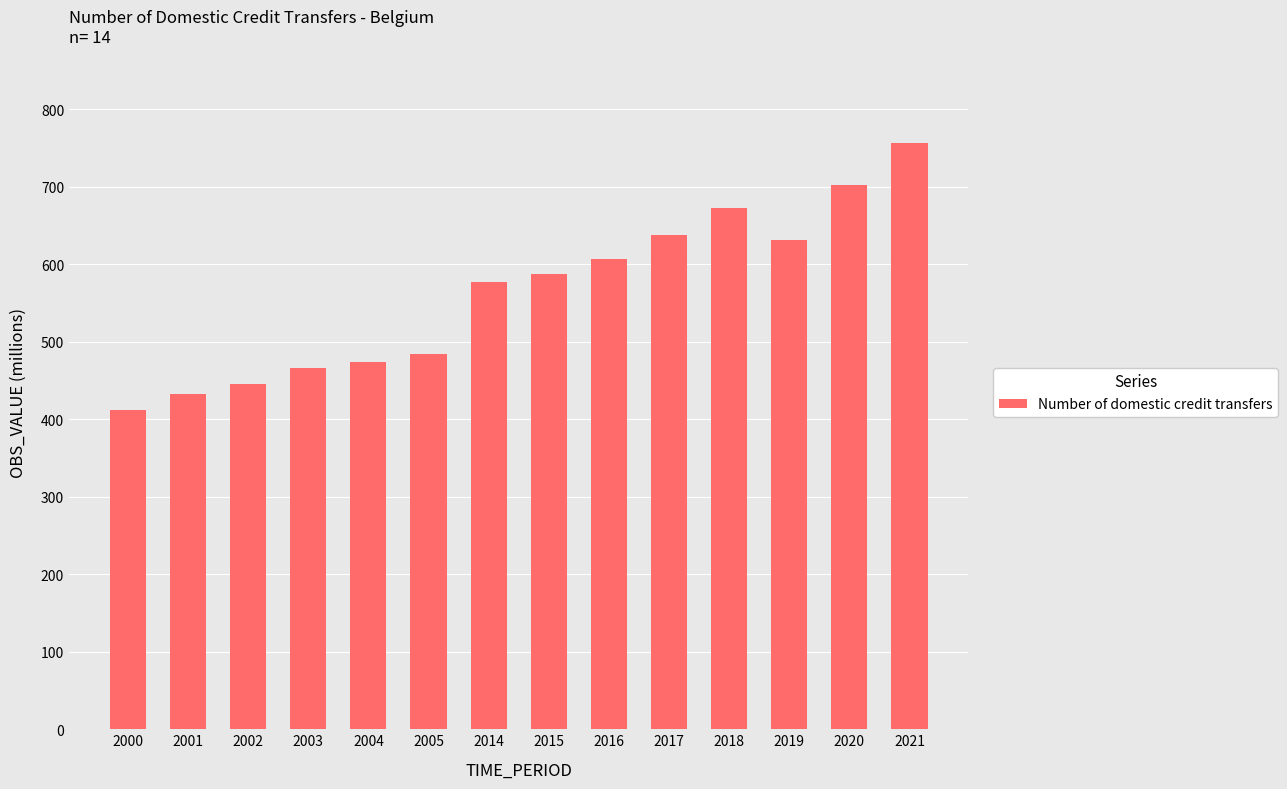

What is the sum of all values?

7886.7